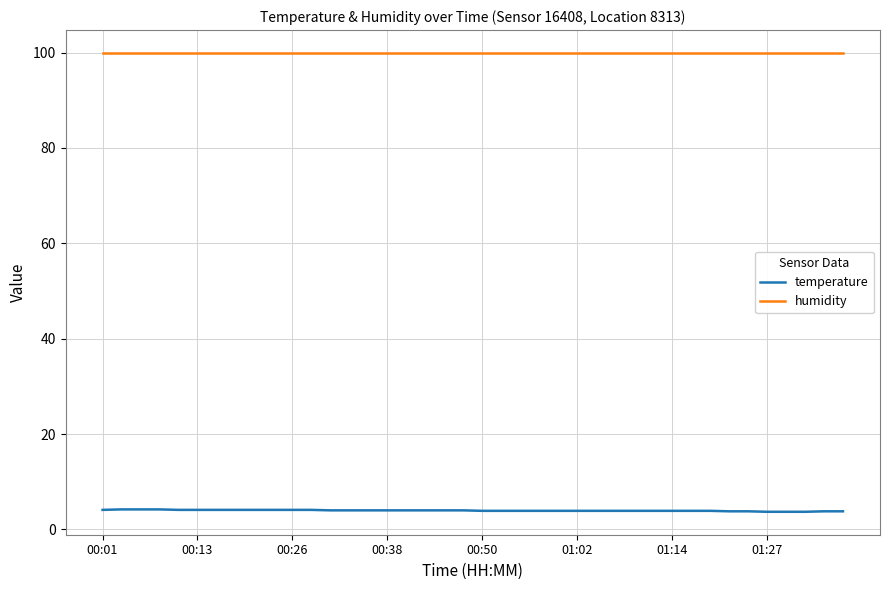

Count the number of data series in this chart.

2